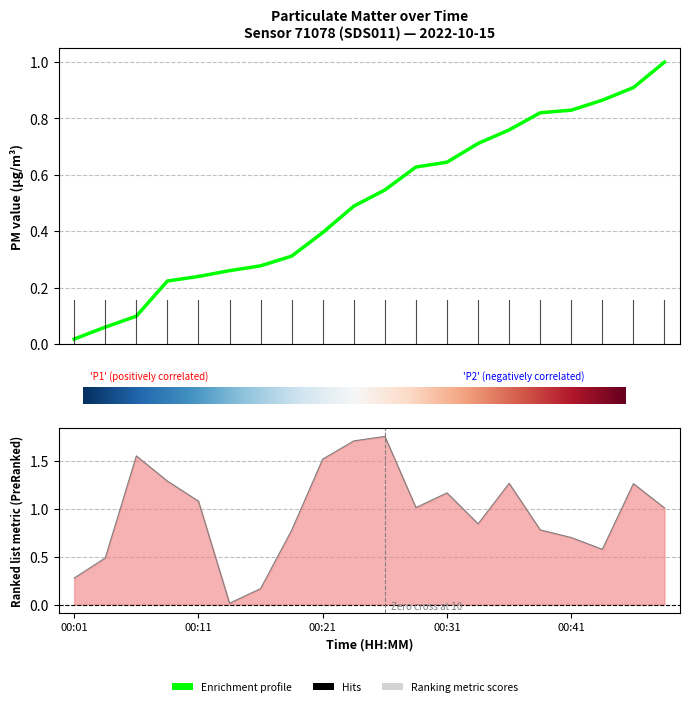

True or false: P1 and P2 cross at least once.

False